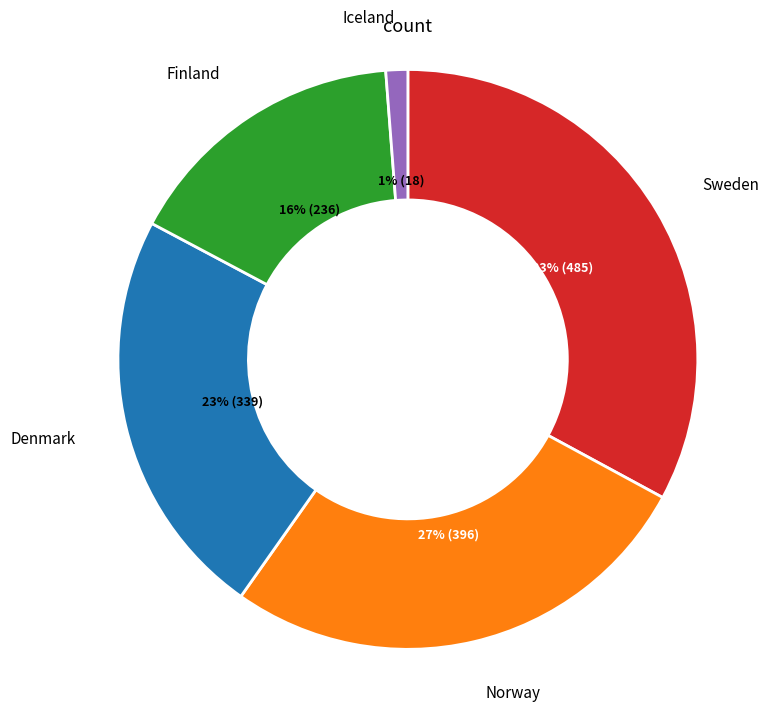

Is there any slice that represents more than half of the pie?

No